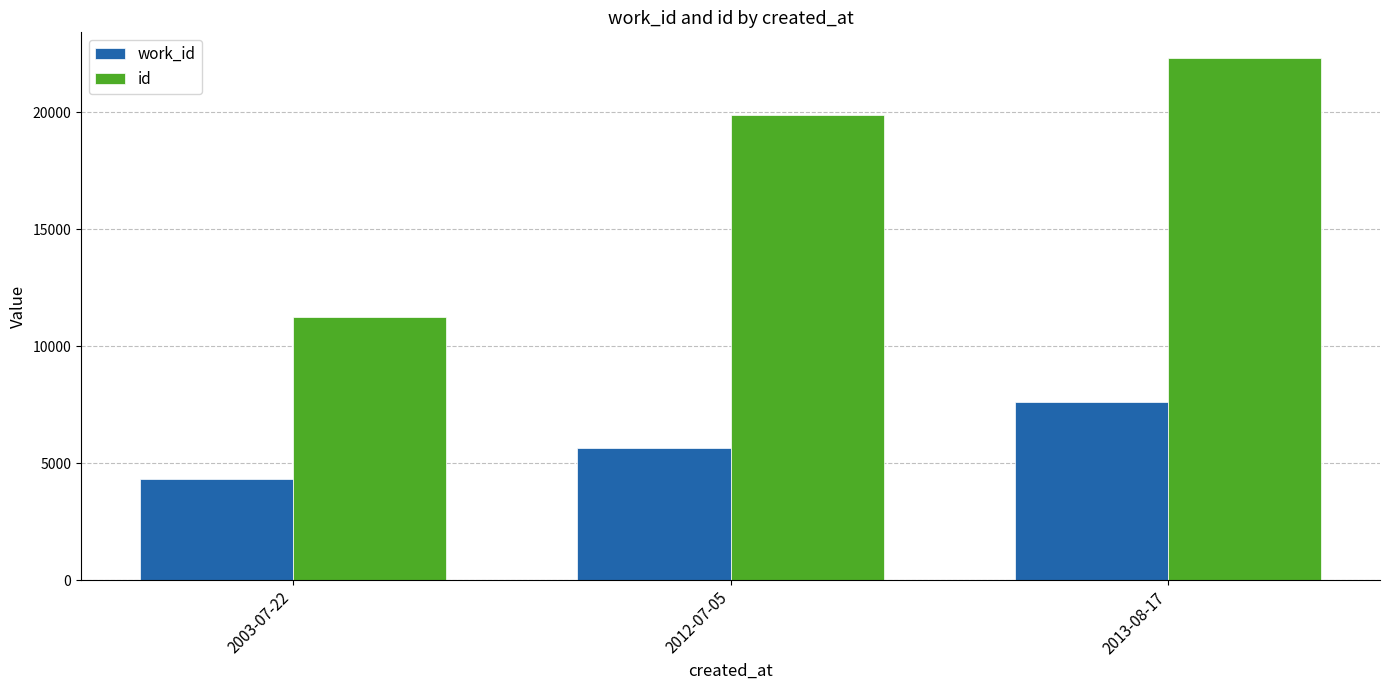

What is the maximum value for work_id?

7619